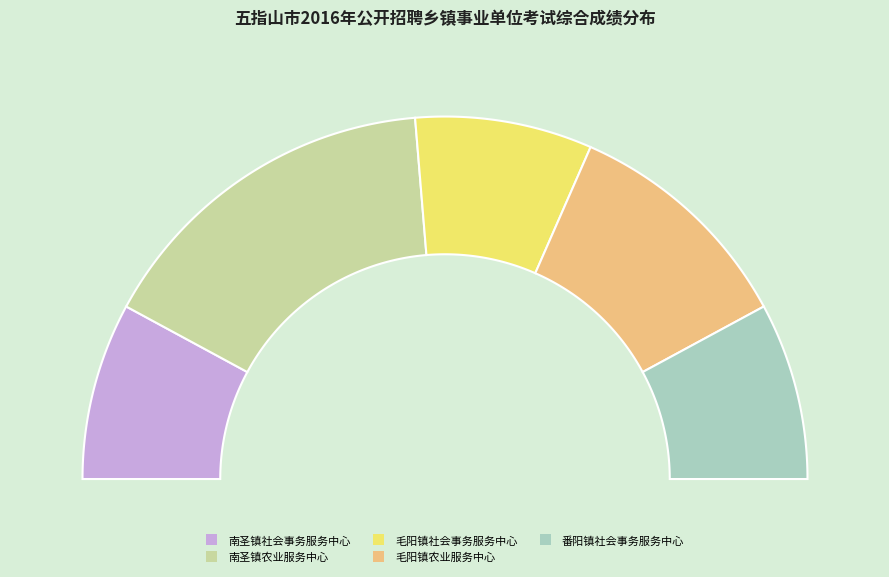

To the nearest percent, what is the average slice percentage?

20%